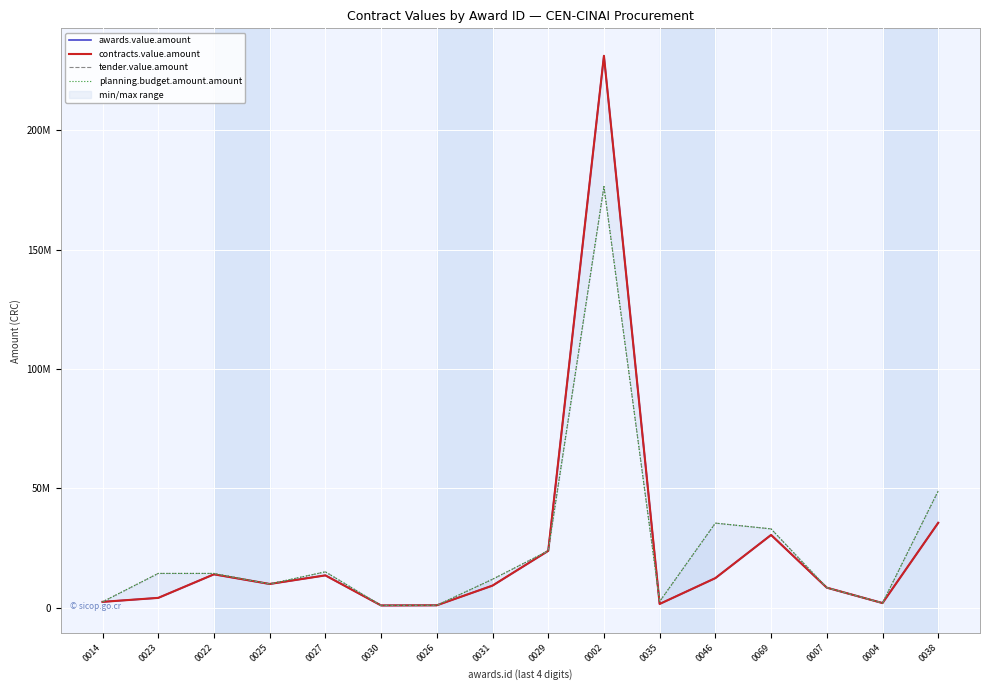

What is the difference between the awards.value.amount values at 0038 and 0029?

11732856.6